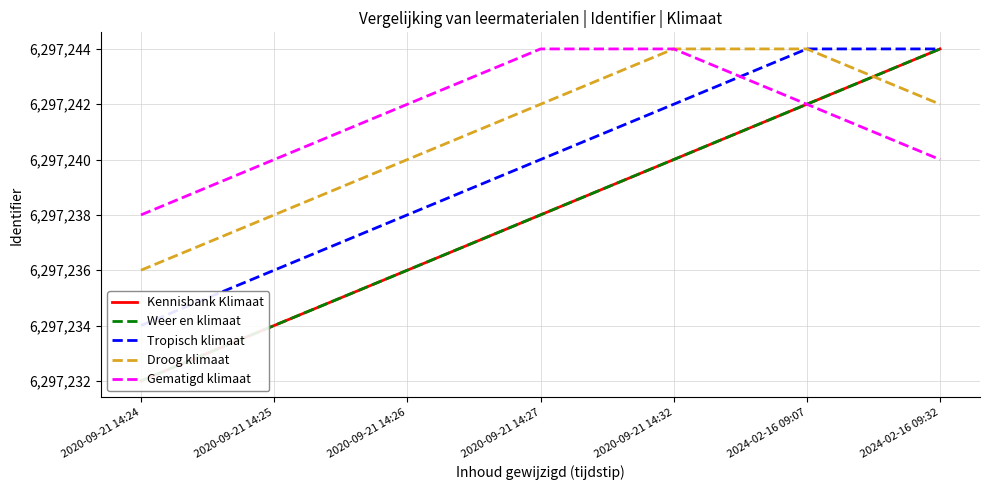

The Tropisch klimaat series shows 9570524 at 2024-02-16 09:32. True or false?

False